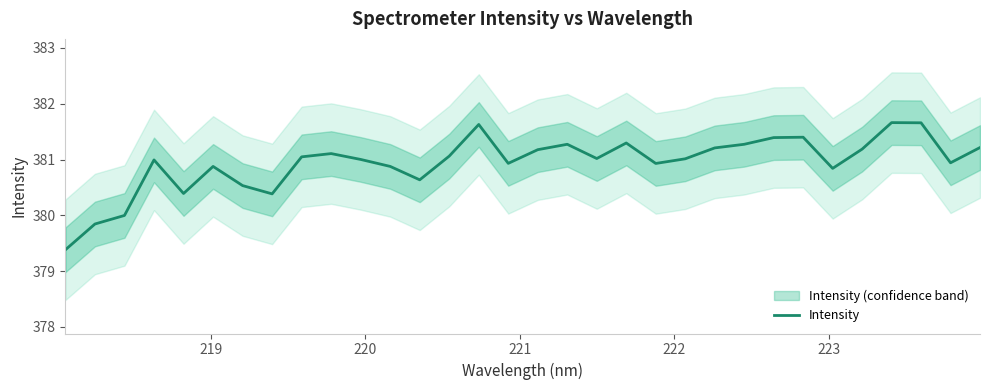

What is the minimum value for Intensity?

379.4